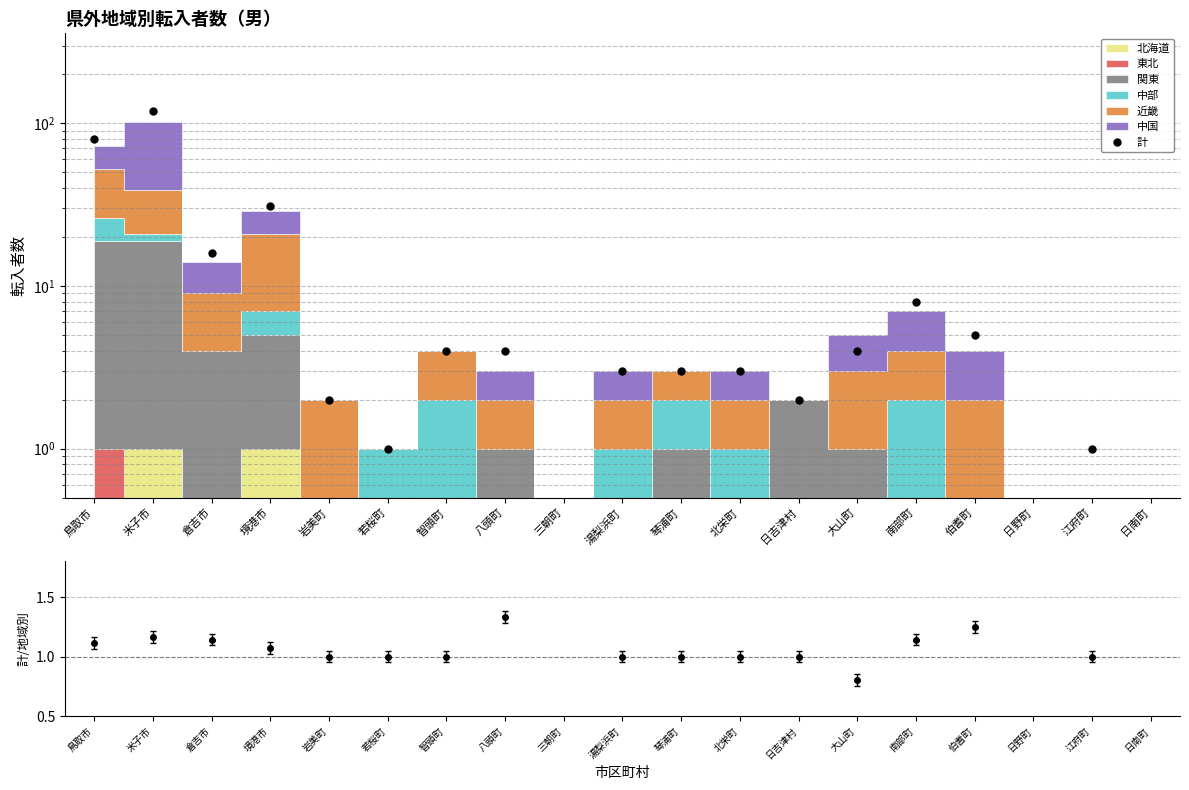

What is the change in value from 八頭町 to 日野町?

-4